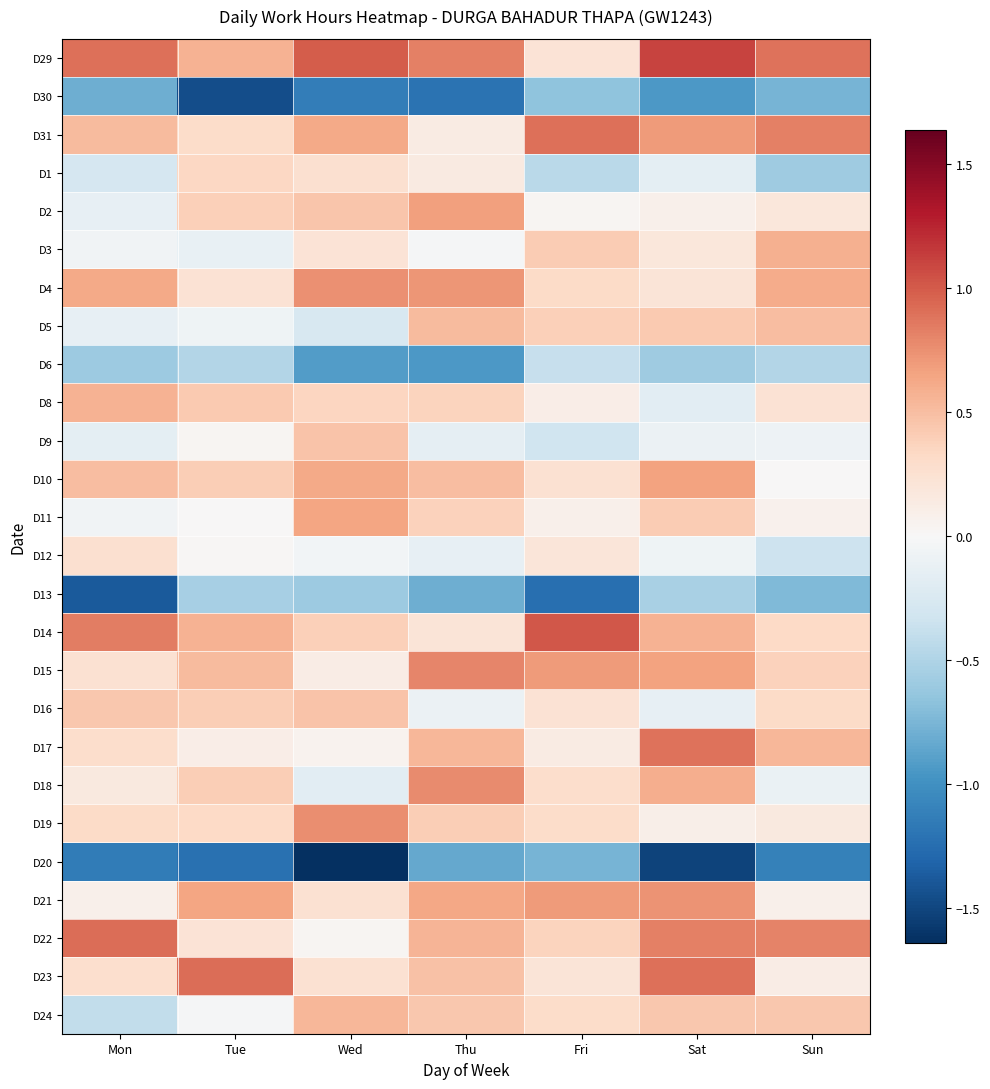

Rank the series at Sun from lowest to highest value.

D20, D30, D13, D1, D6, D12, D18, D9, D10, D11, D21, D23, D19, D2, D8, D16, D14, D15, D24, D5, D17, D3, D4, D22, D31, D29